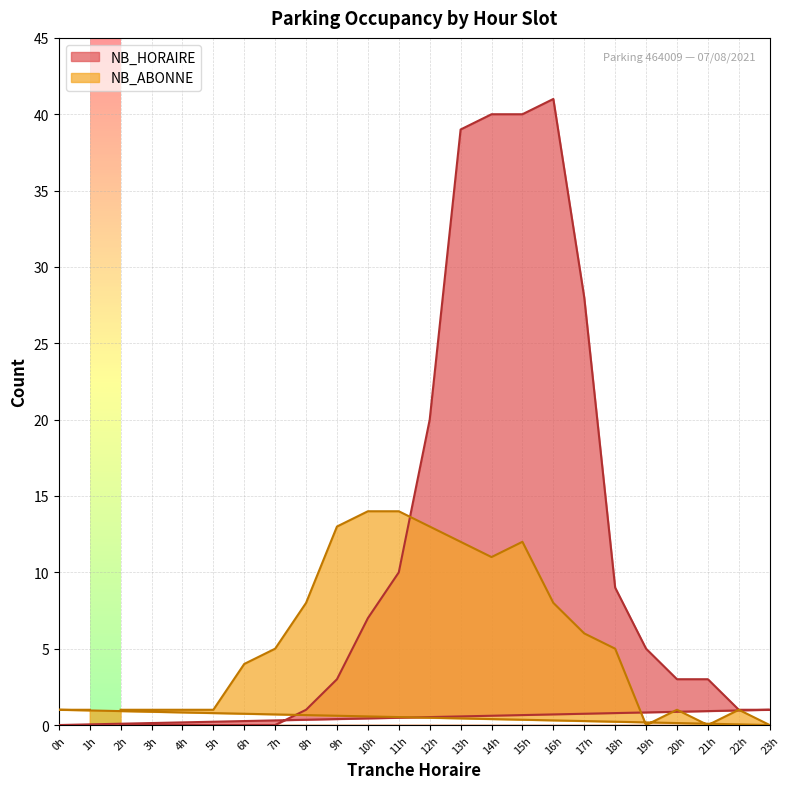

The NB_HORAIRE series shows 0 at 1h. True or false?

True